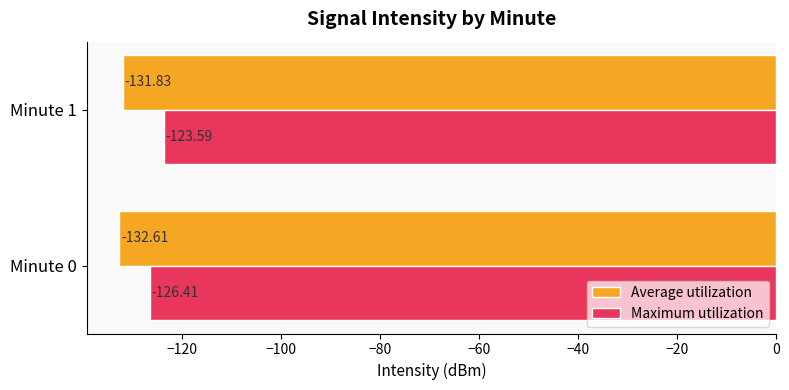

Between Minute 0 and Minute 1, which series saw the biggest shift?

Maximum utilization